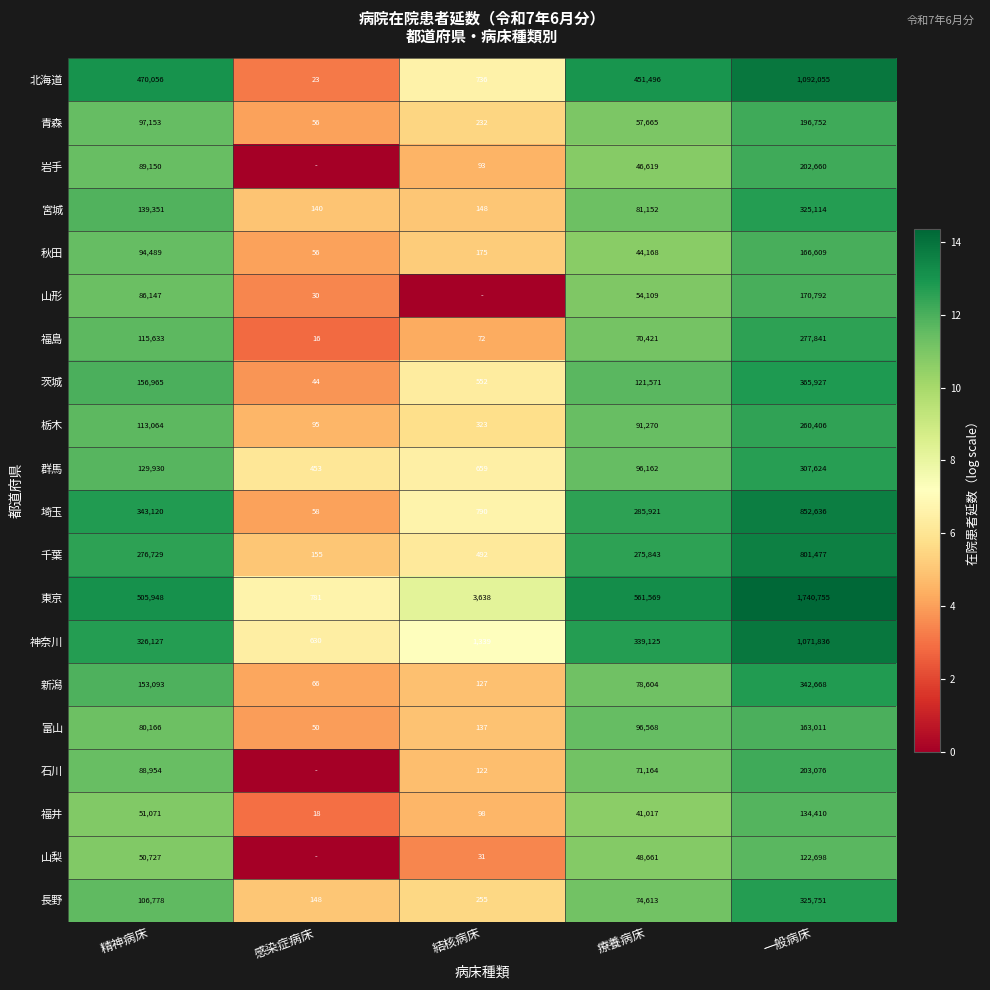

The 福井 series shows 5.0 at 療養病床. True or false?

False